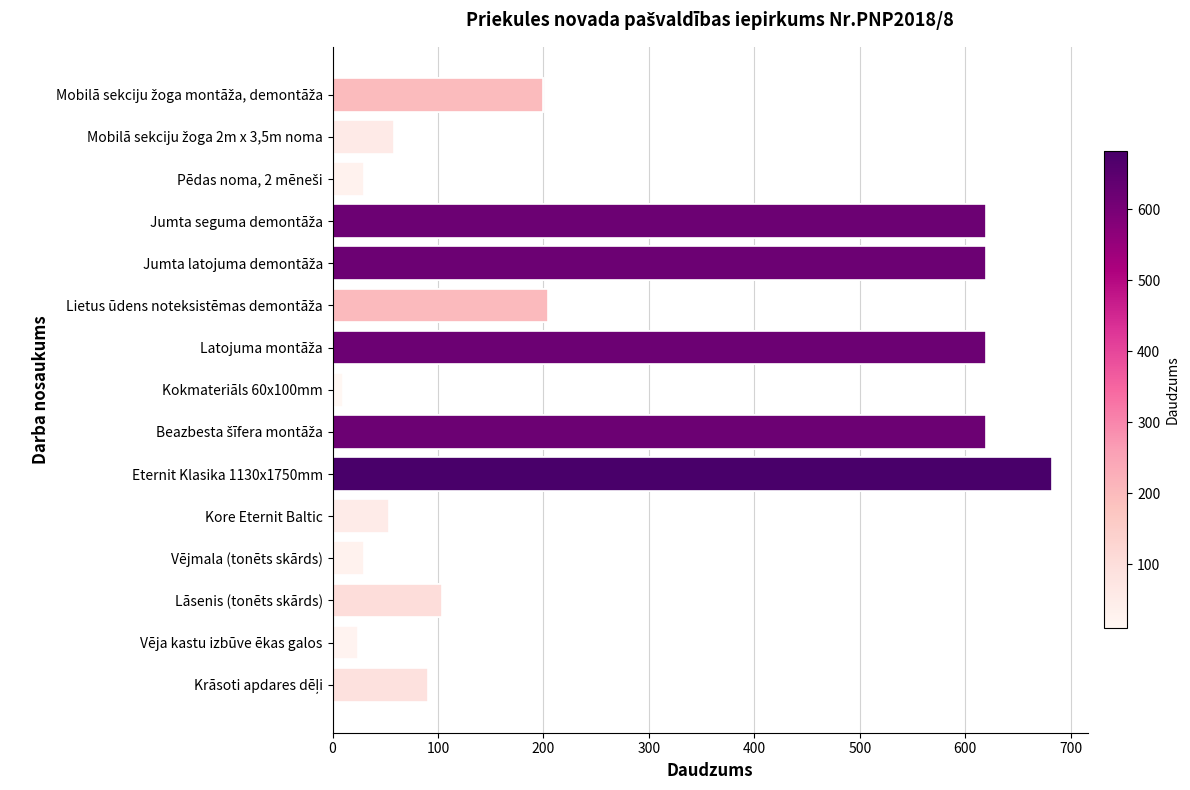

What is the greatest value displayed?

682